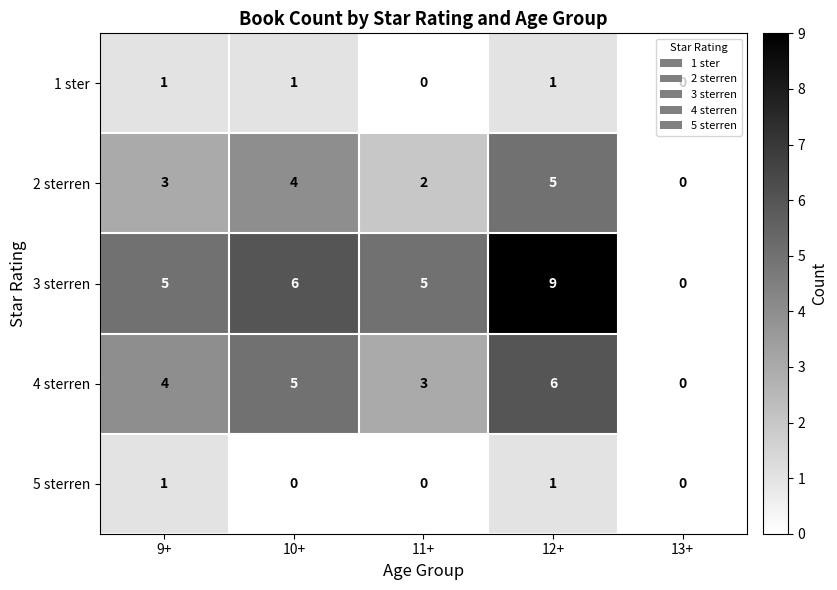

How many distinct data groups are displayed?

5